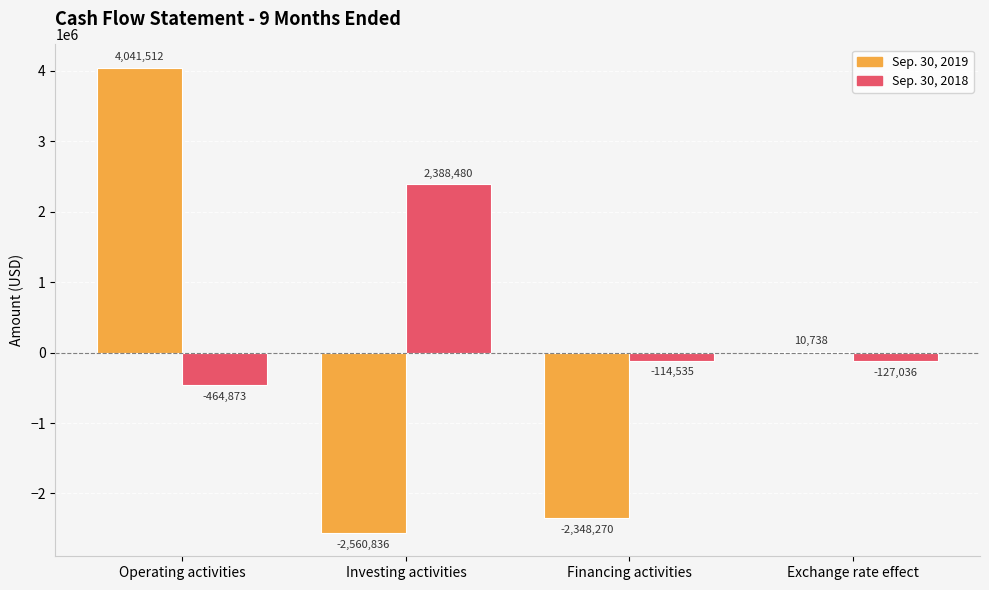

Where is Sep. 30, 2018 nearest to the value 961803?

Financing activities